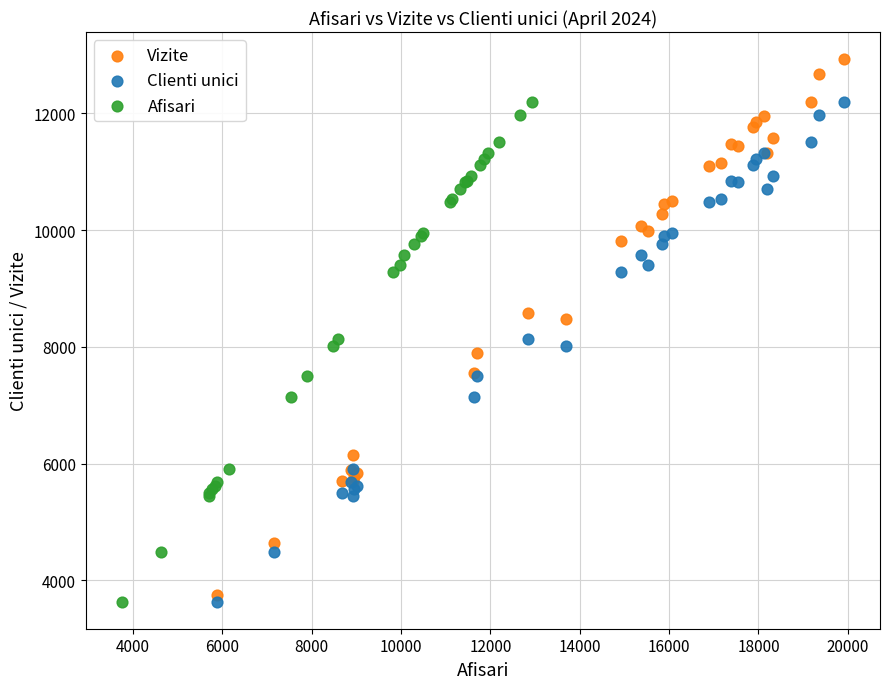

Which series has the widest spread of Y values?

Vizite